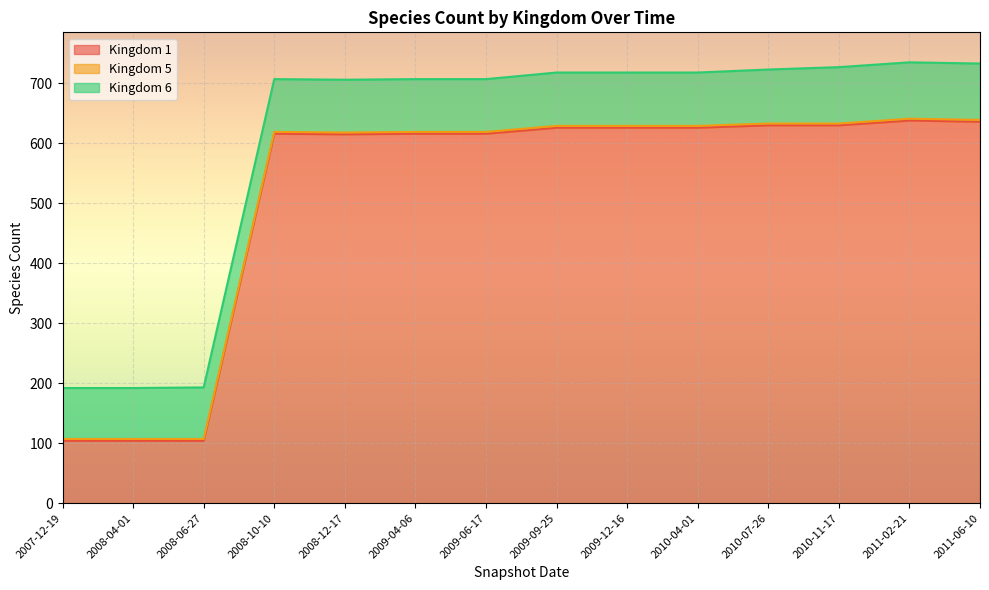

What is the value of the Kingdom 1 point at the 7th from the left?

616